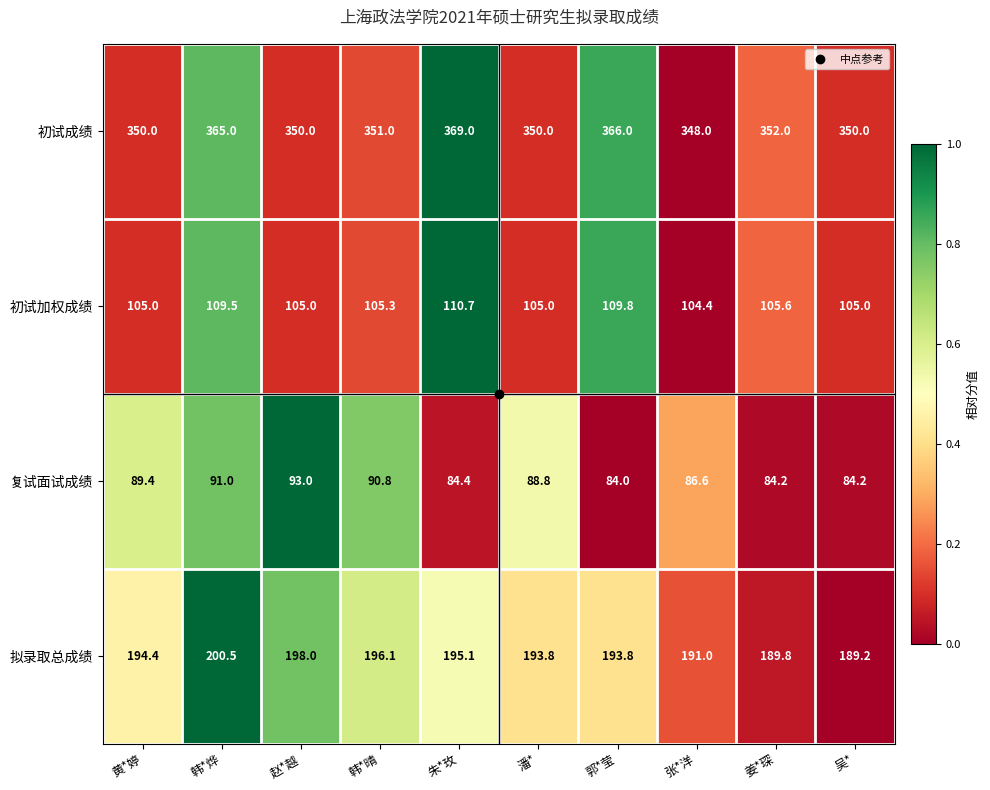

The value of 初试加权成绩 at 姜*琛 is 156.9. True or false?

False